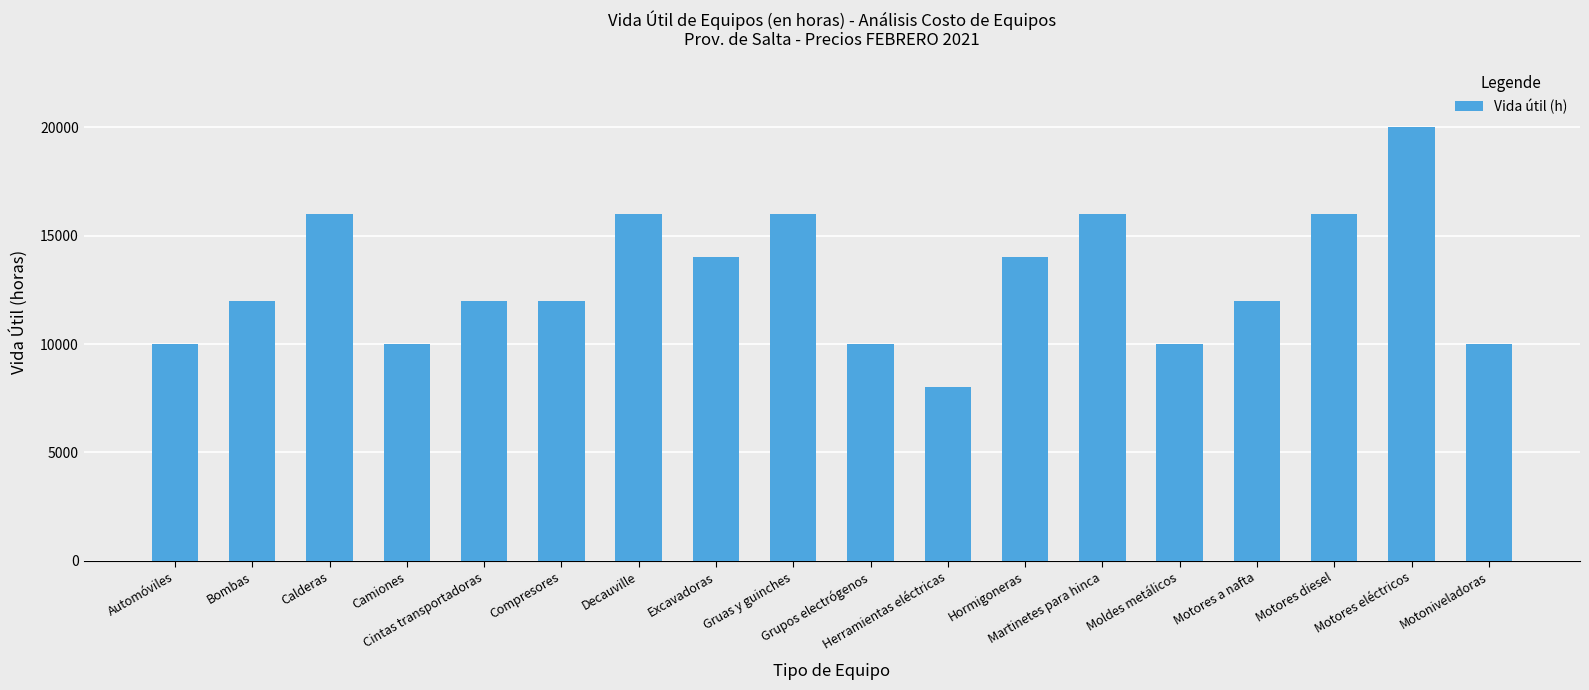

What is the difference between the values at Gruas y guinches and Bombas?

4000